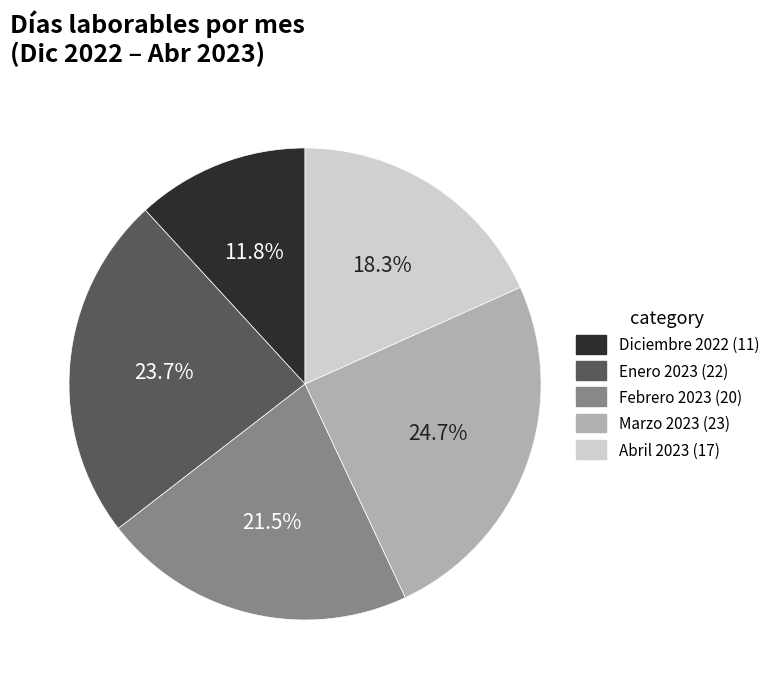

What is the smallest slice in the pie chart?

Diciembre 2022